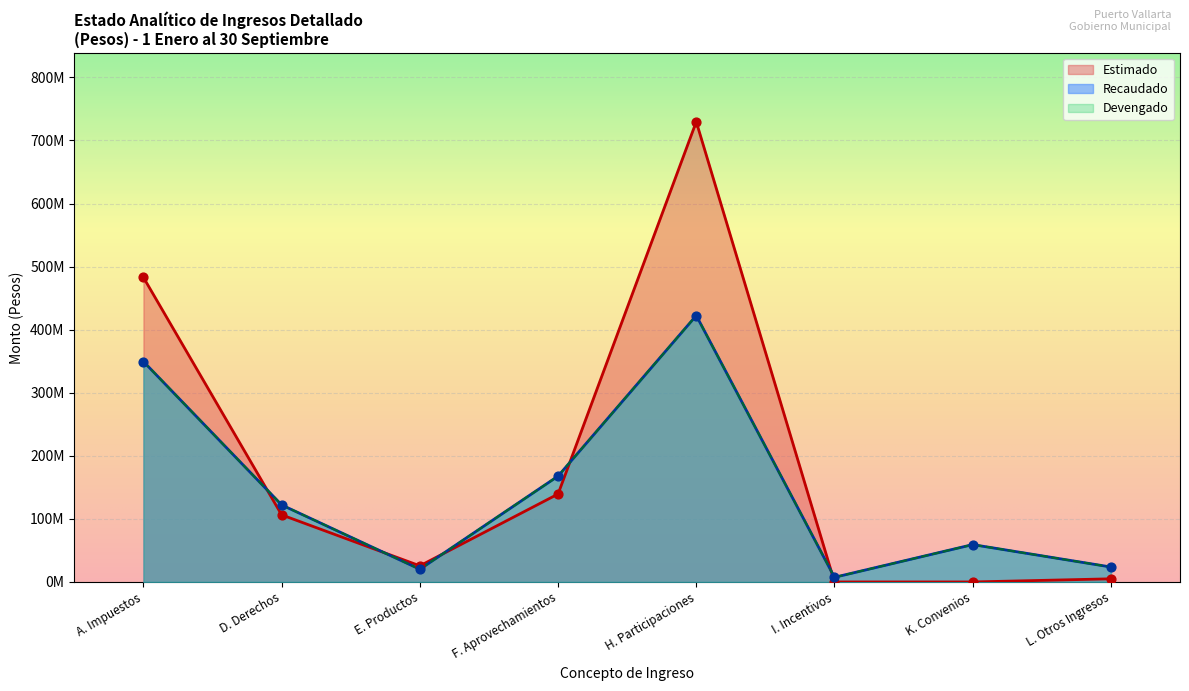

What are all the series names shown in the legend?

Recaudado, Devengado, Estimado